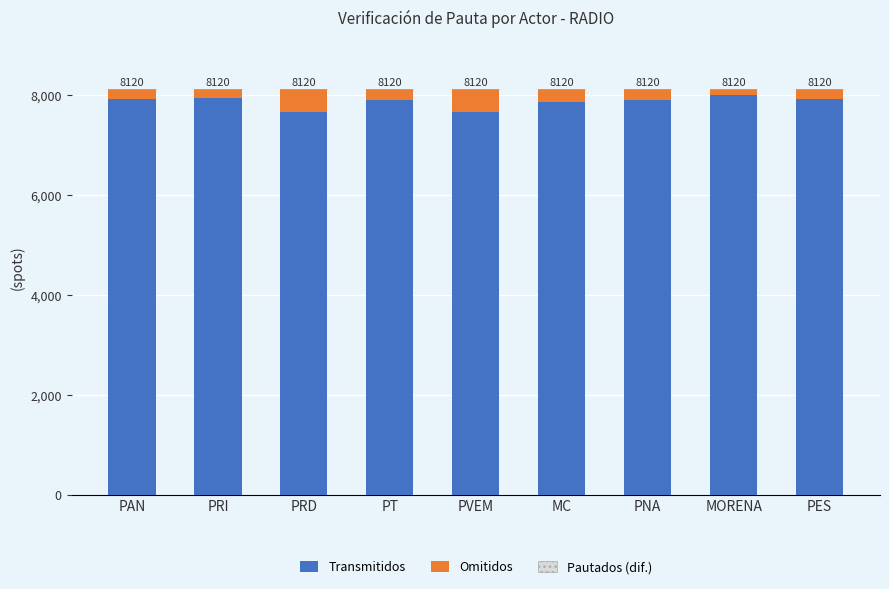

Does the chart contain any negative values?

No